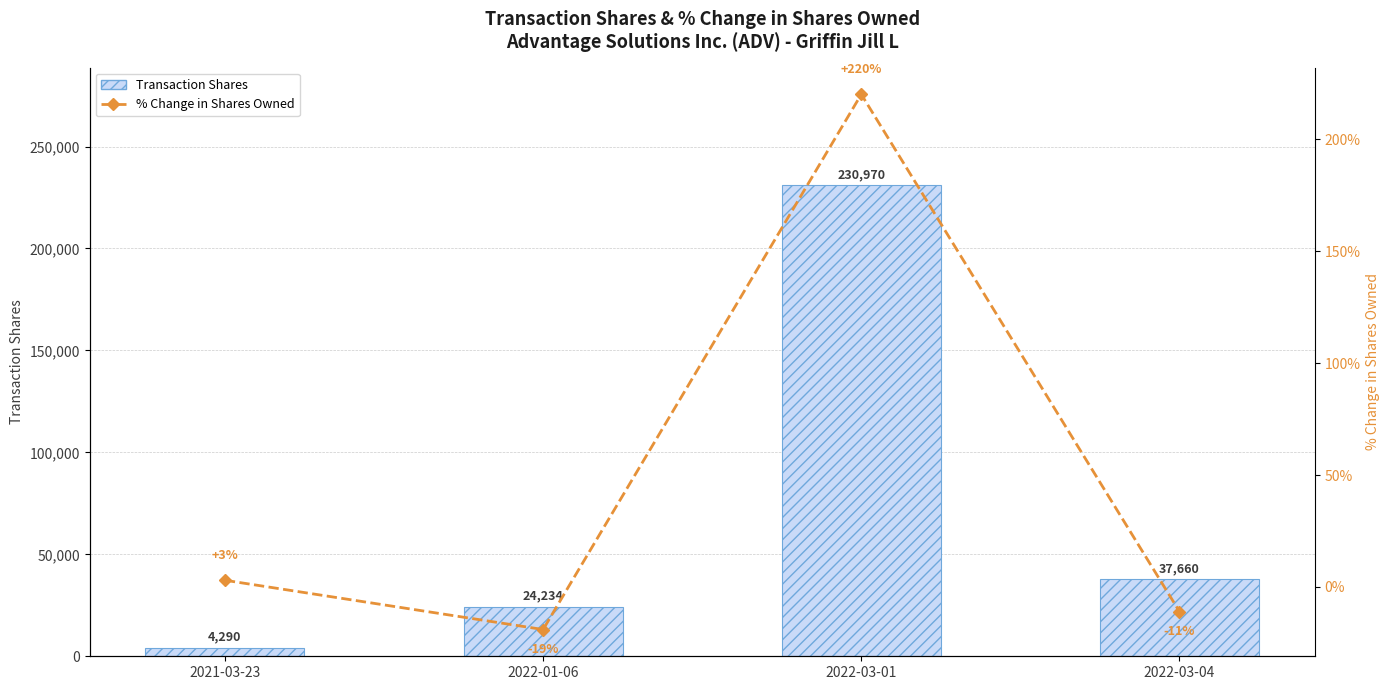

The value of Transaction Shares at 2022-01-06 is 13063. True or false?

False